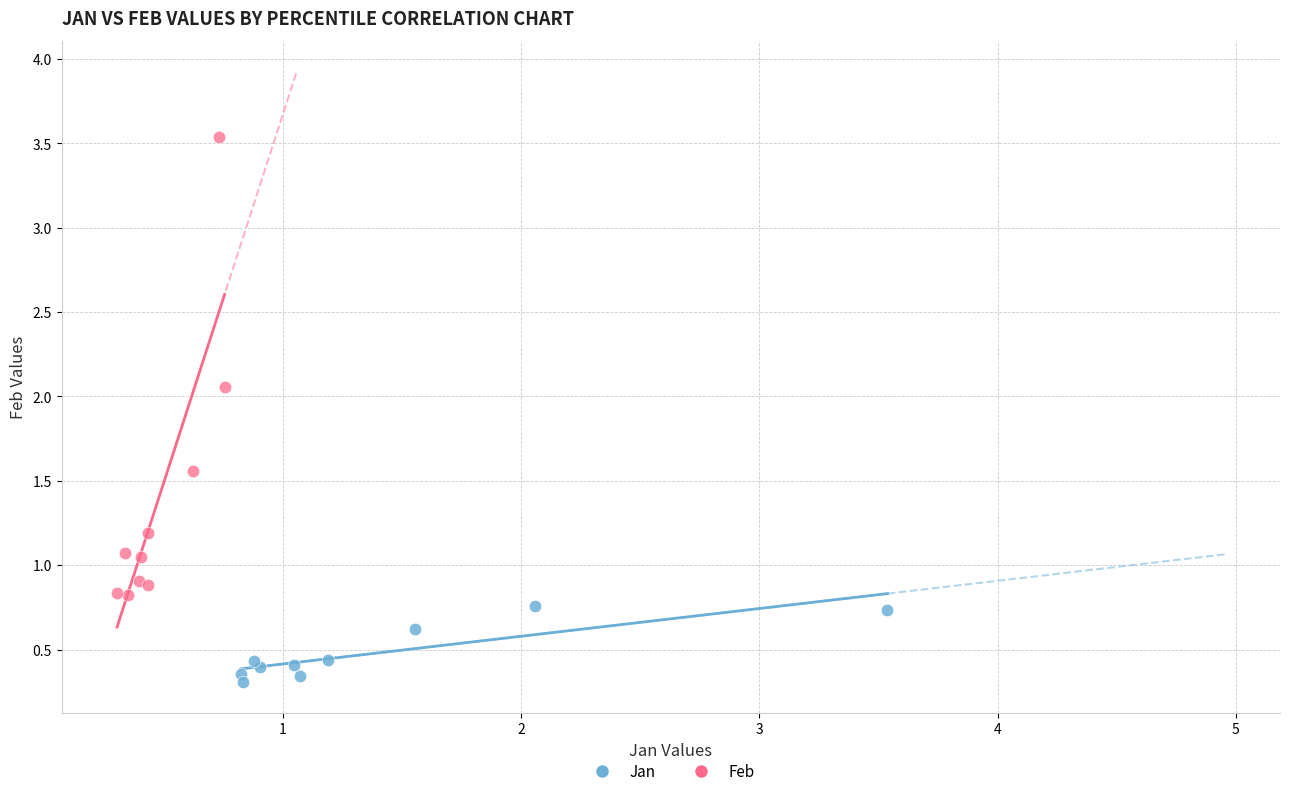

Which series reaches the maximum Y coordinate?

Feb